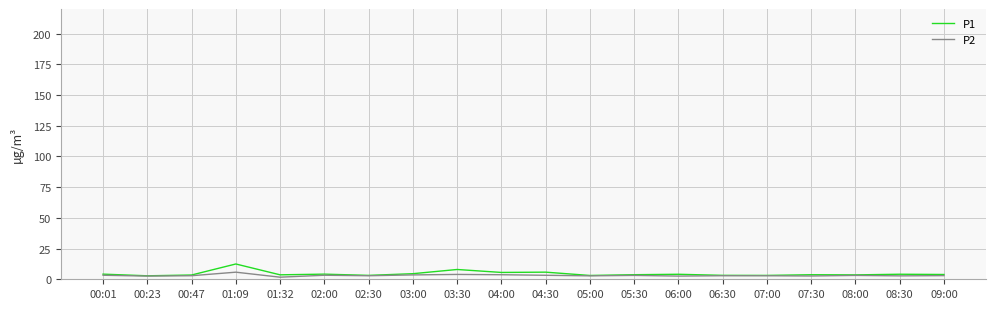

True or false: P1 has a value of 3.1 at 07:00.

True